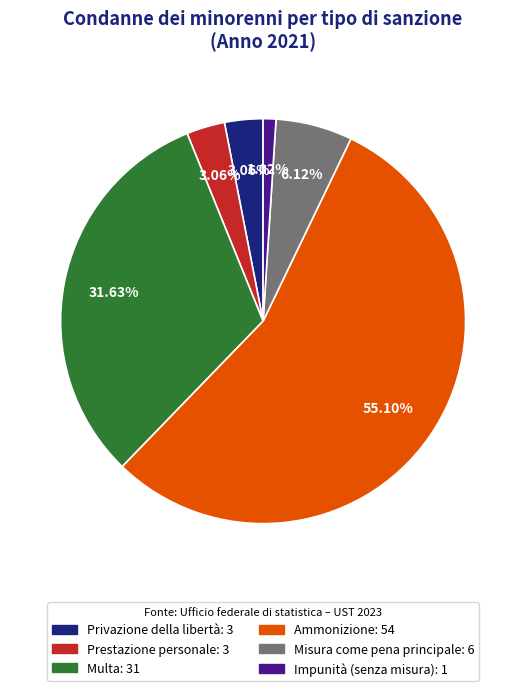

Which category has the smallest portion of the pie?

Impunità (senza misura)